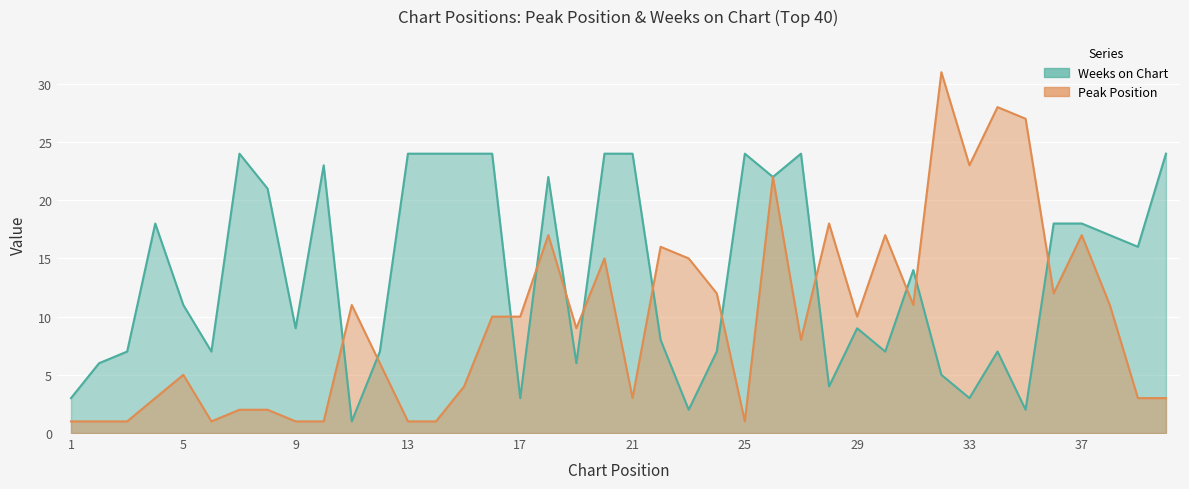

What is the average value of the Peak Position series?

10